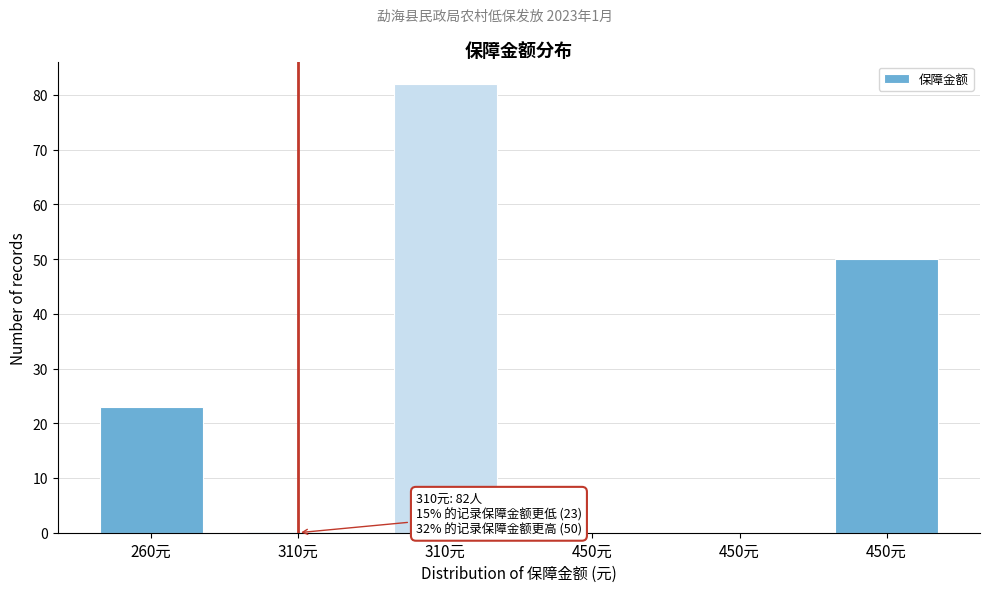

How many series are shown in this chart?

1